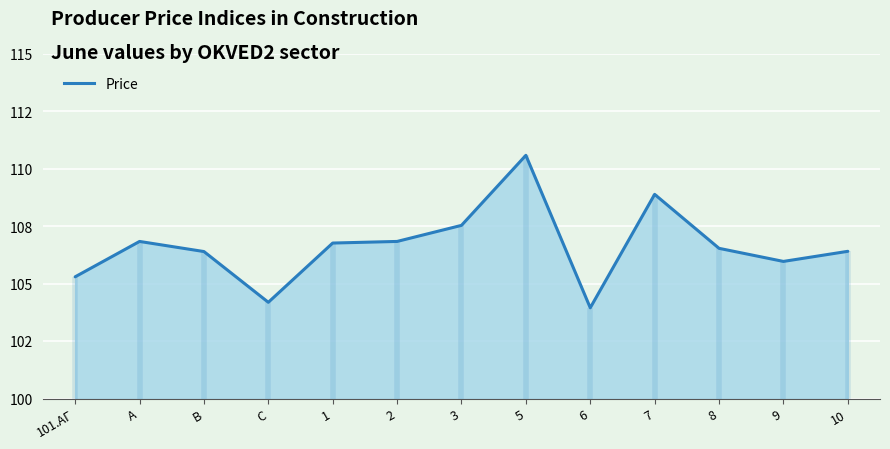

Which category has the highest value across all series?

5